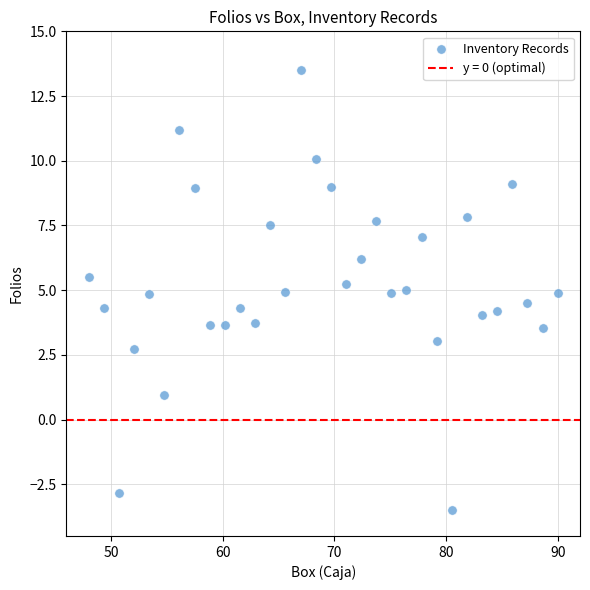

What is the range of X values (max minus min)?

42.0